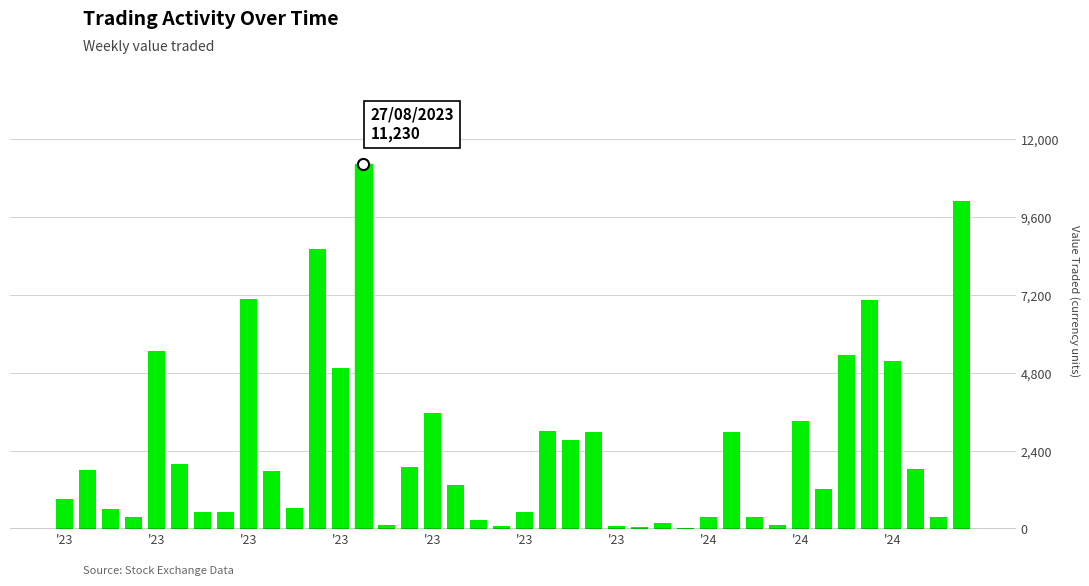

What is the sum of all values?

101947